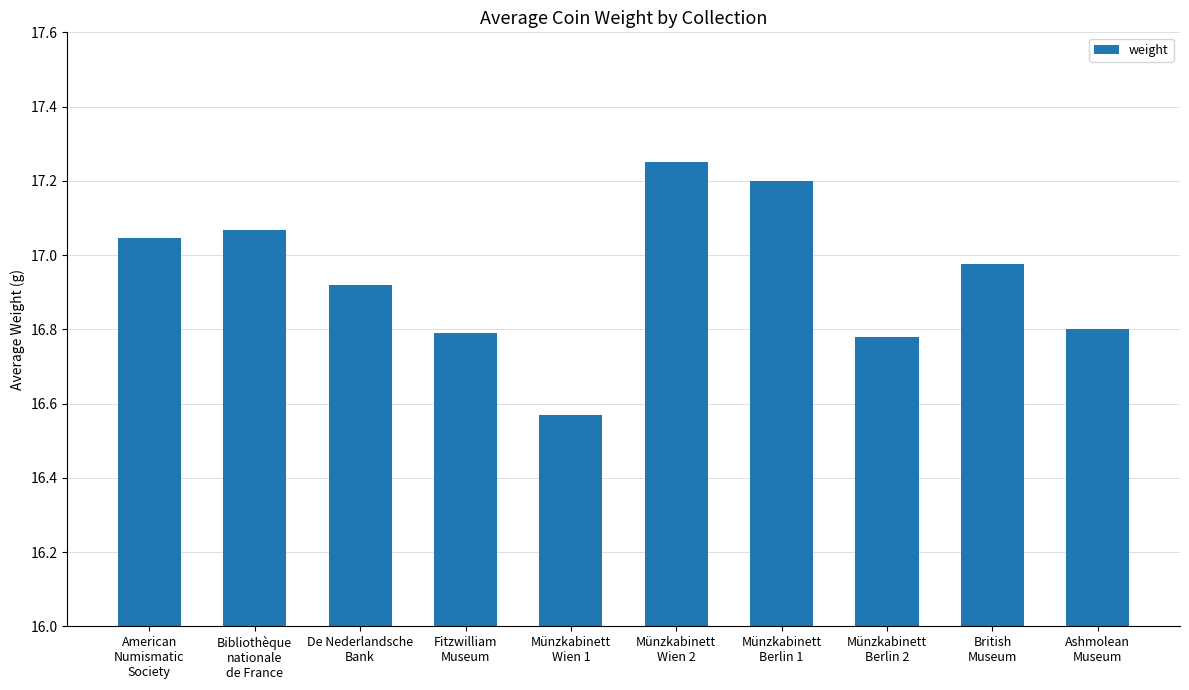

Does the chart contain any negative values?

No